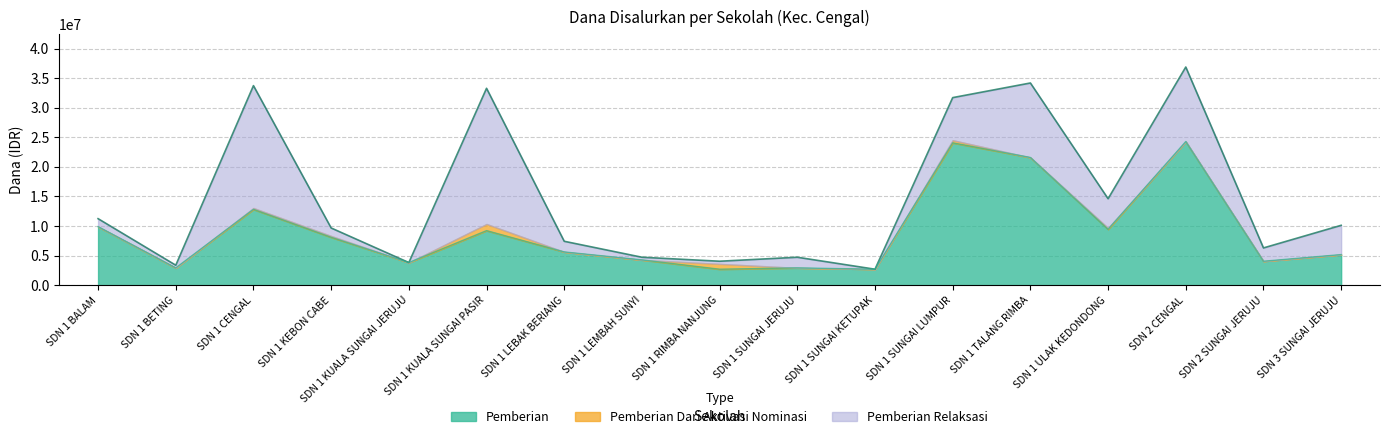

At which category does the chart reach its peak across all series?

SDN 2 CENGAL